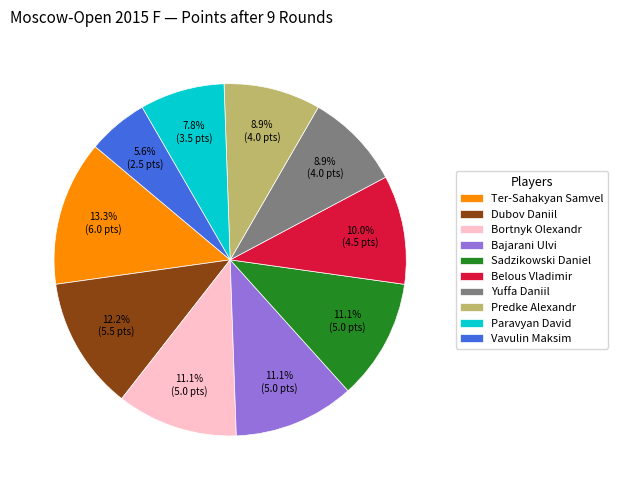

To the nearest percent, what portion does Paravyan David represent?

8%